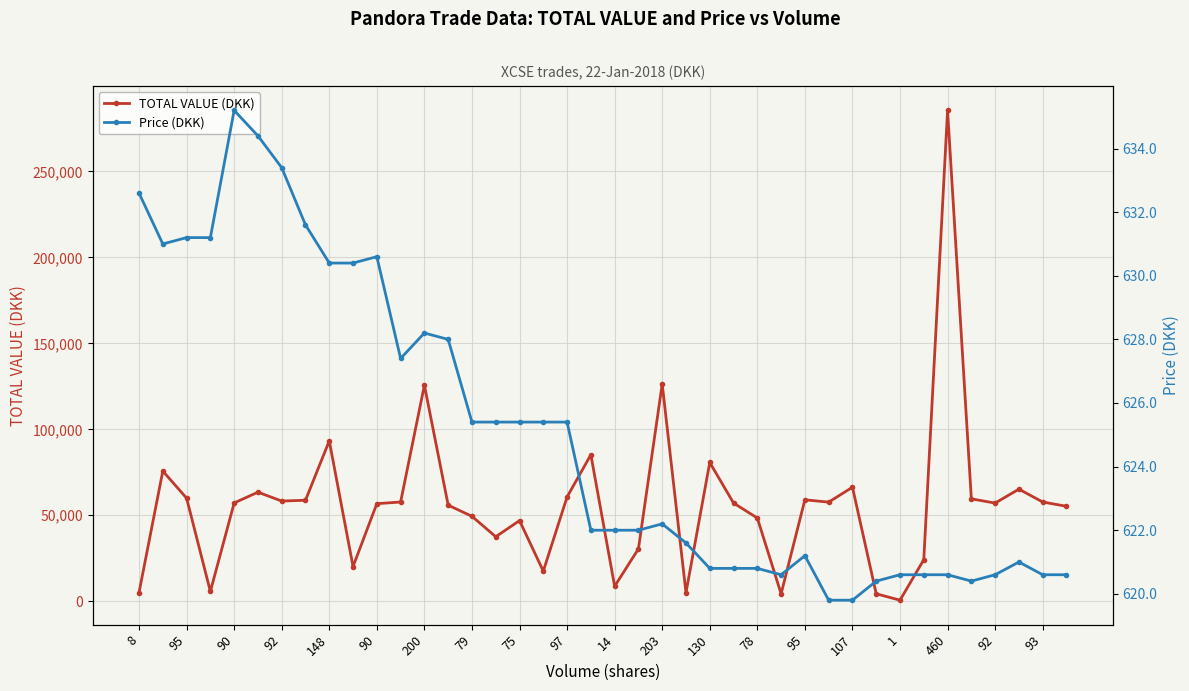

The Price (DKK) series shows 634.4 at 90. True or false?

True